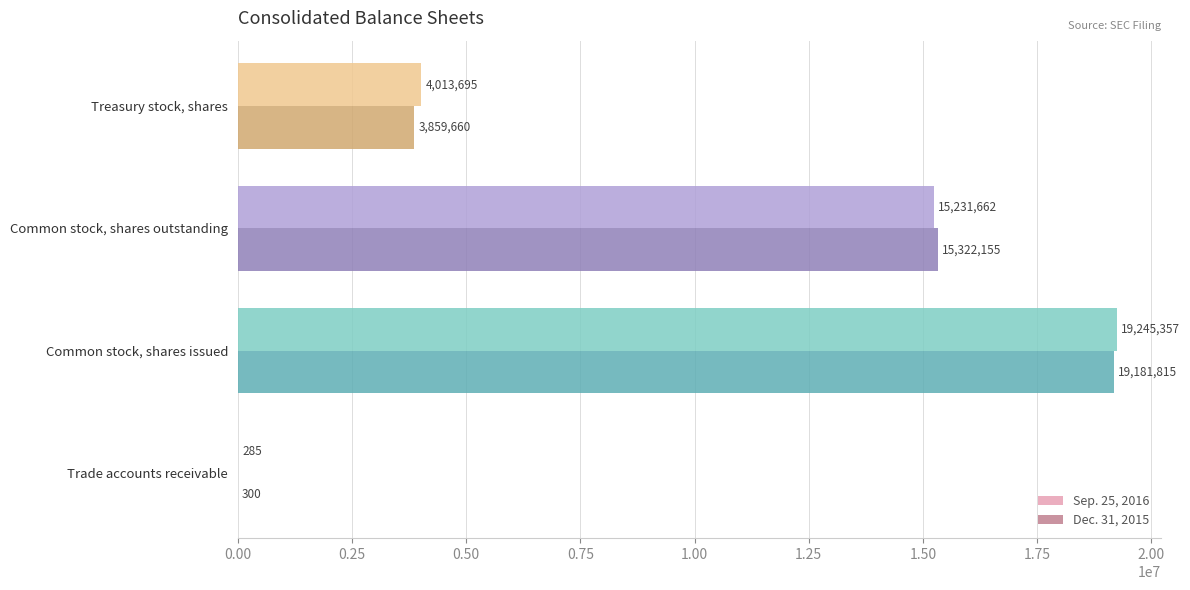

What is the approximate value of Dec. 31, 2015 at Common stock, shares issued, to the nearest 10?

19181820